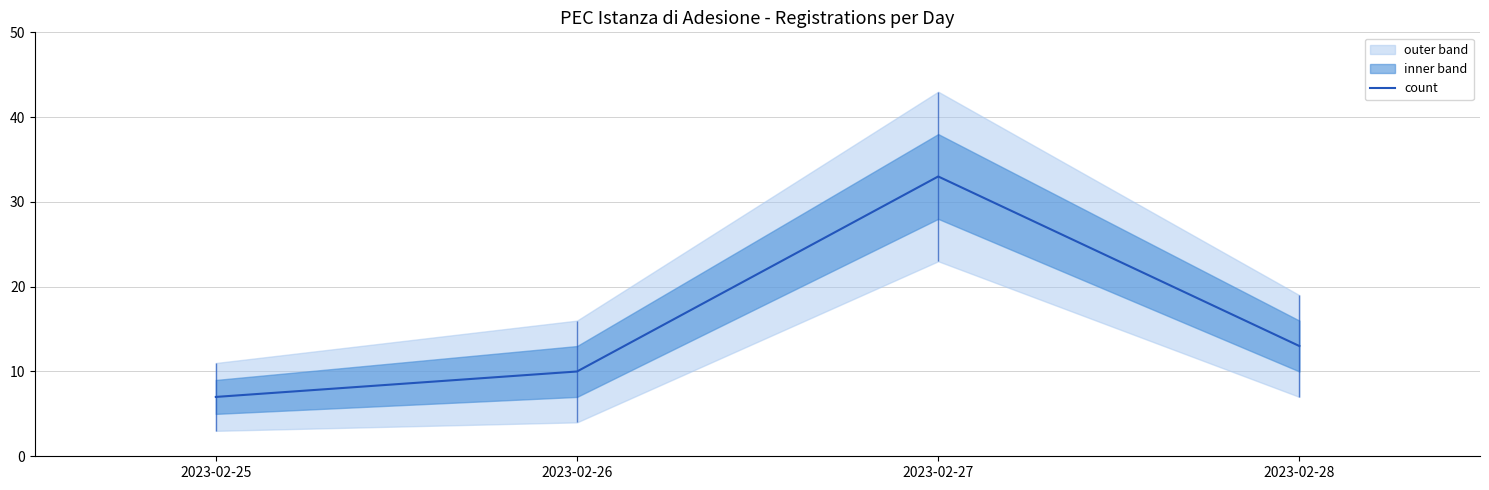

What is the smallest value displayed?

7